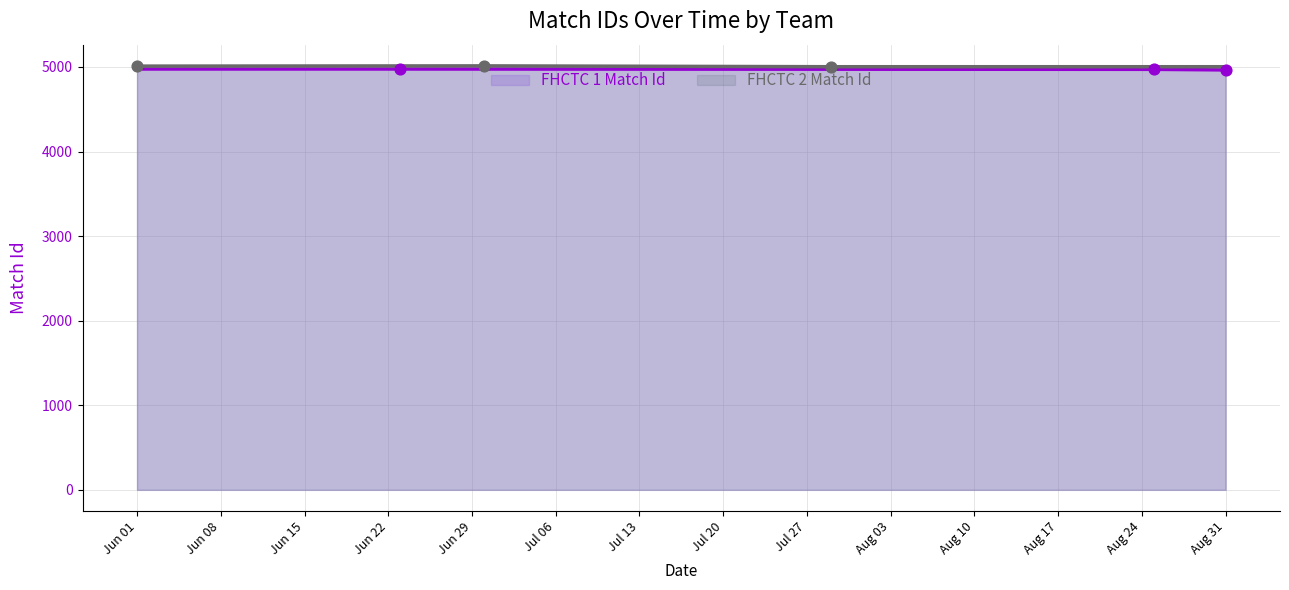

Which series has the largest Y range (max minus min)?

FHCTC 1 Match Id